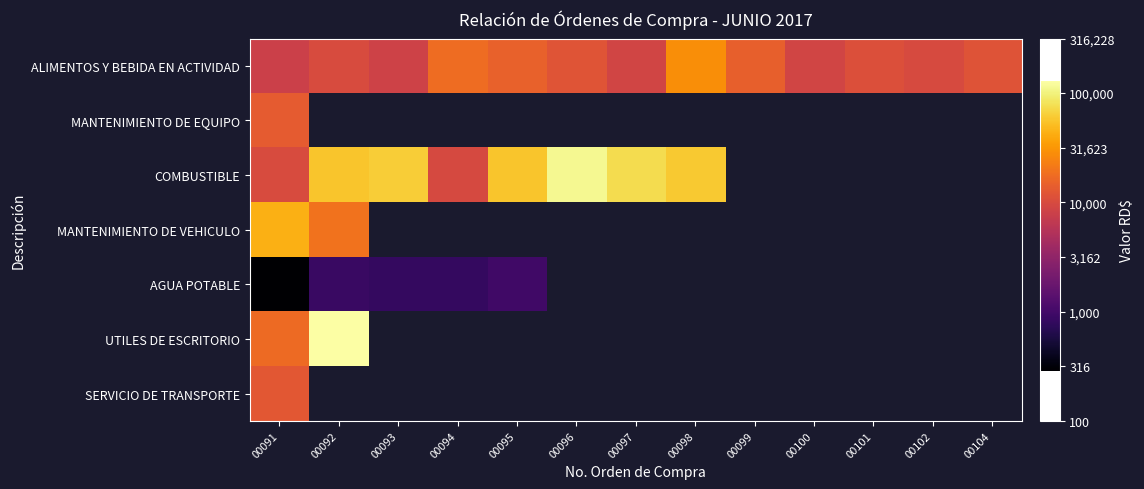

At how many categories does at least one series exceed 4?

11